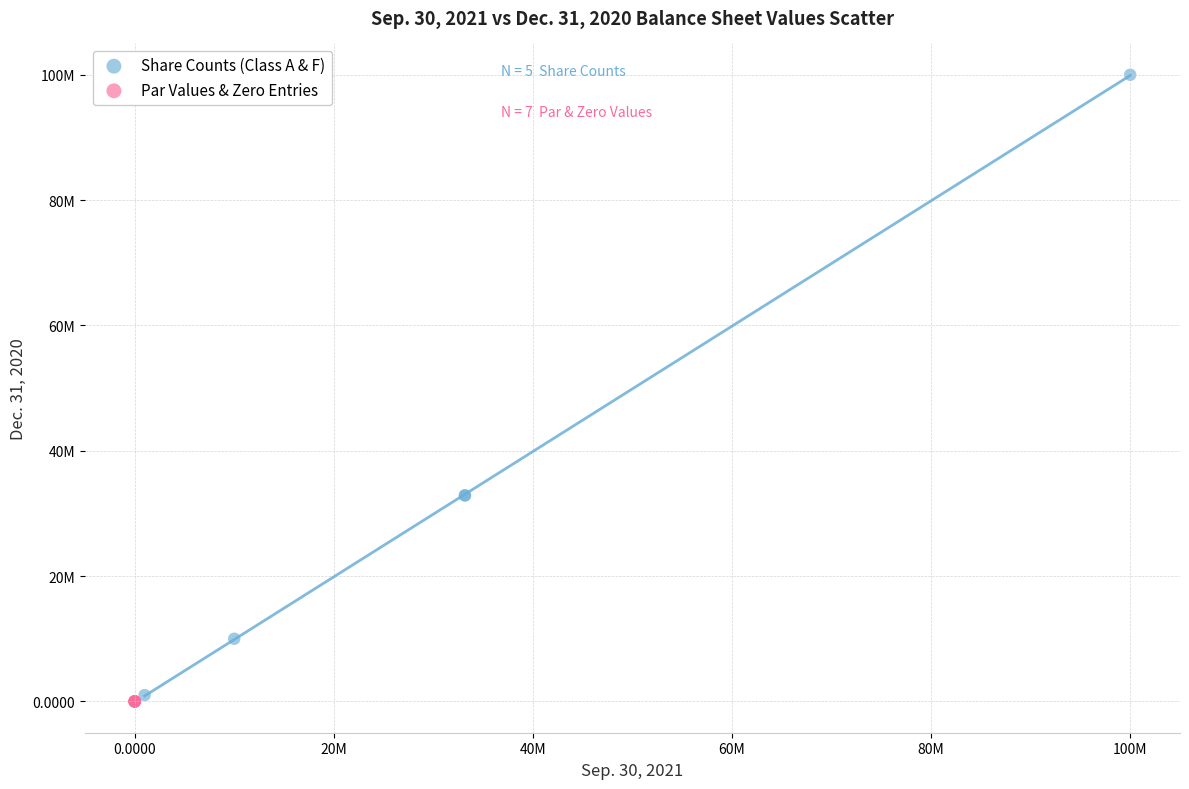

Which series contains the lowest Y value?

Par Values & Zero Entries